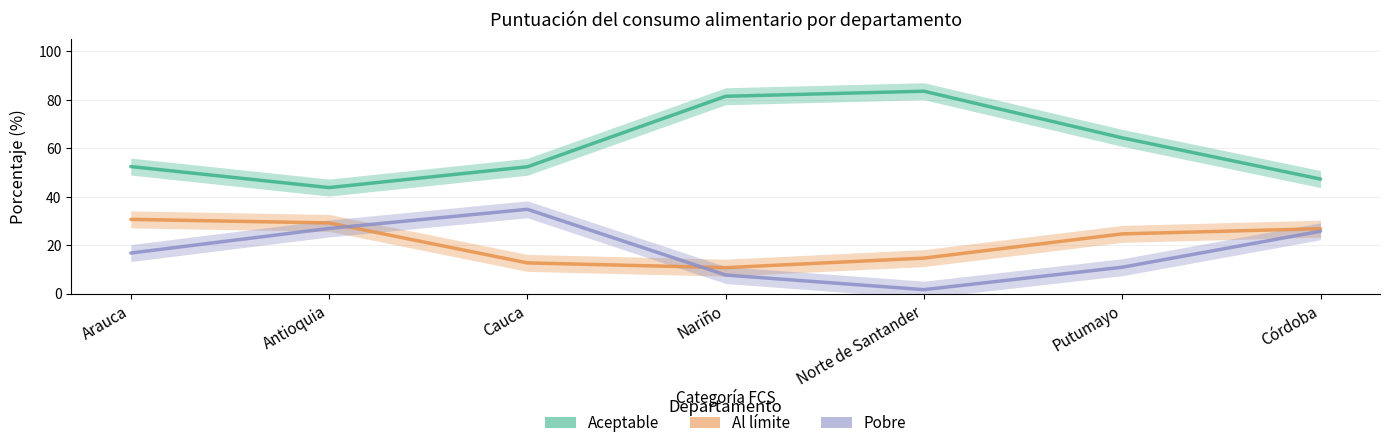

Rank the series at Norte de Santander from highest to lowest value.

Aceptable, Al límite, Pobre